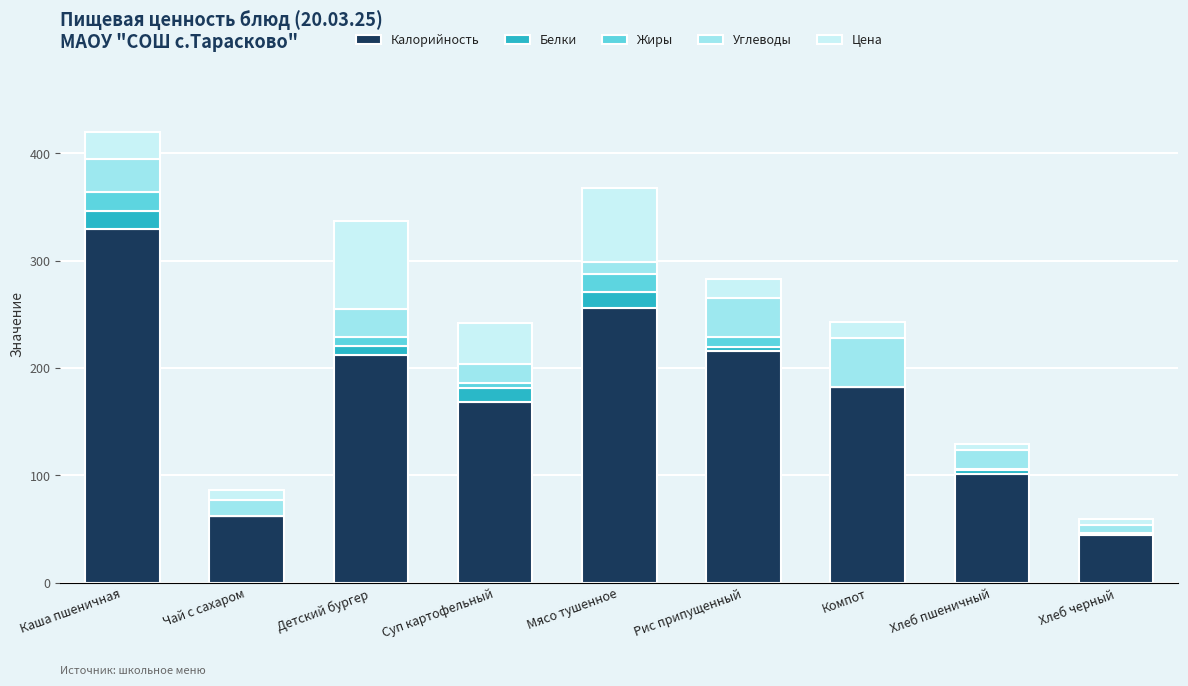

How many distinct data groups are displayed?

5